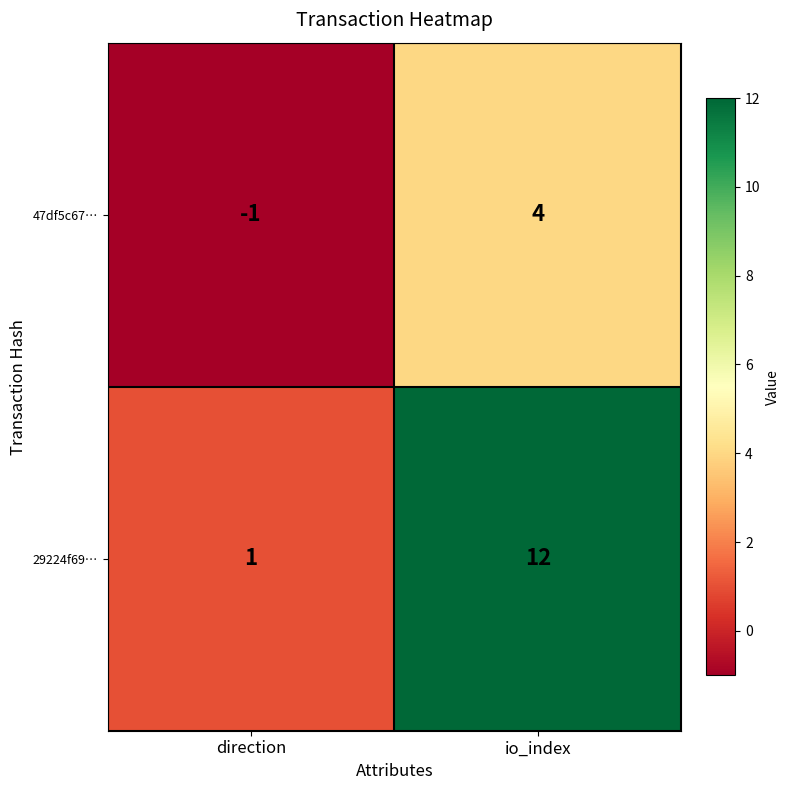

Reading left to right, extract all data points from this chart.

47df5c67…: direction=-1	io_index=4
29224f69…: direction=1	io_index=12